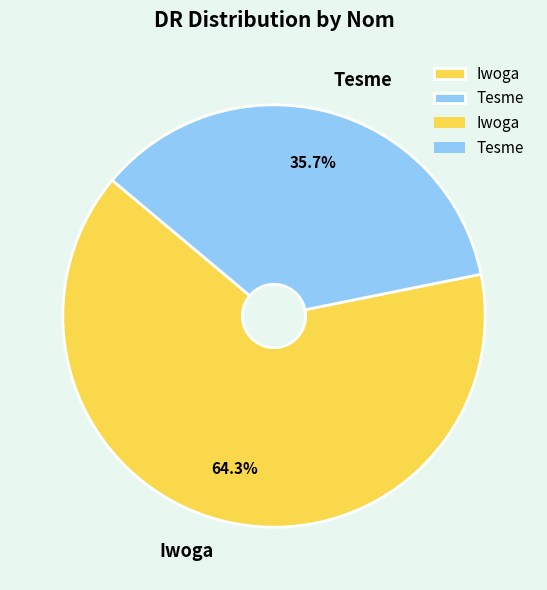

Combined, what portion of the pie is Tesme and Iwoga?

100.0%